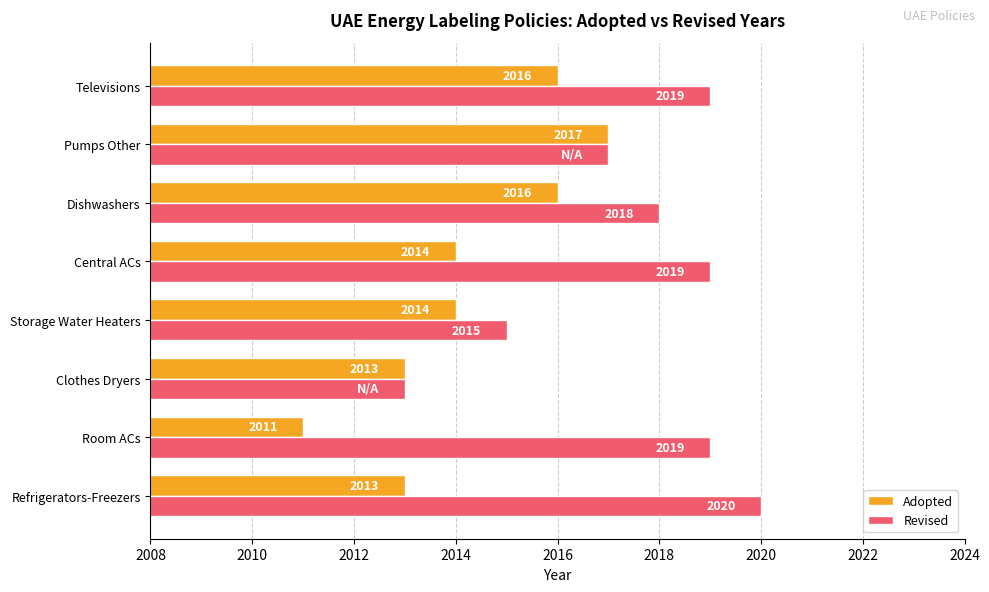

Count the Revised values in the range 2017 to 2019.

5